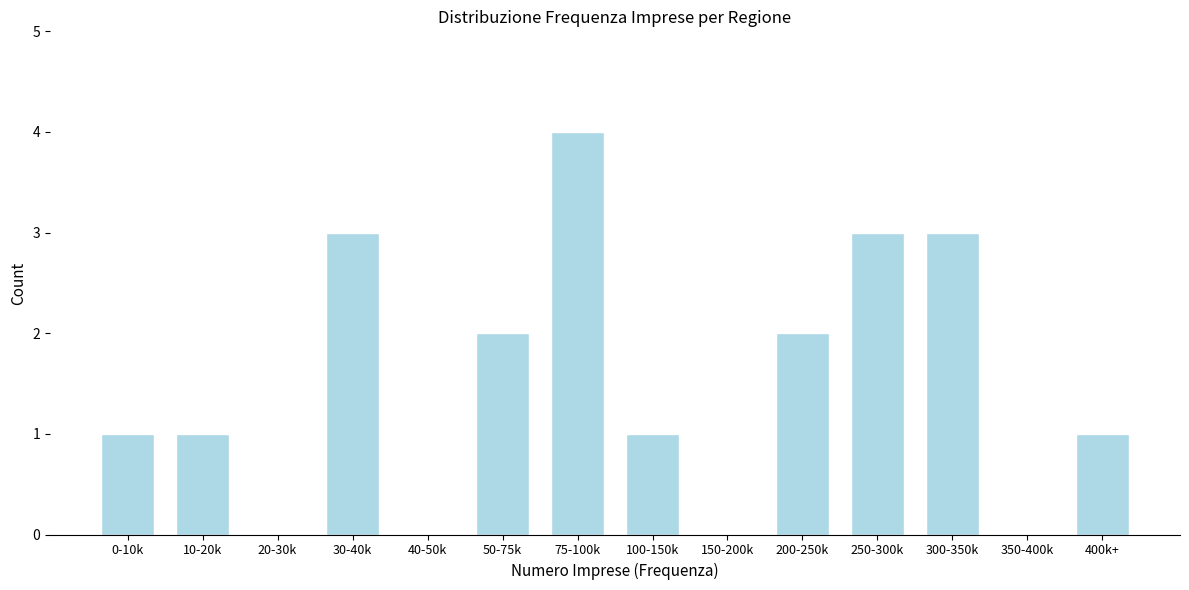

Reading right to left, what are all the values shown in this chart?

400k+=1	350-400k=0	300-350k=3	250-300k=3	200-250k=2	150-200k=0	100-150k=1	75-100k=4	50-75k=2	40-50k=0	30-40k=3	20-30k=0	10-20k=1	0-10k=1